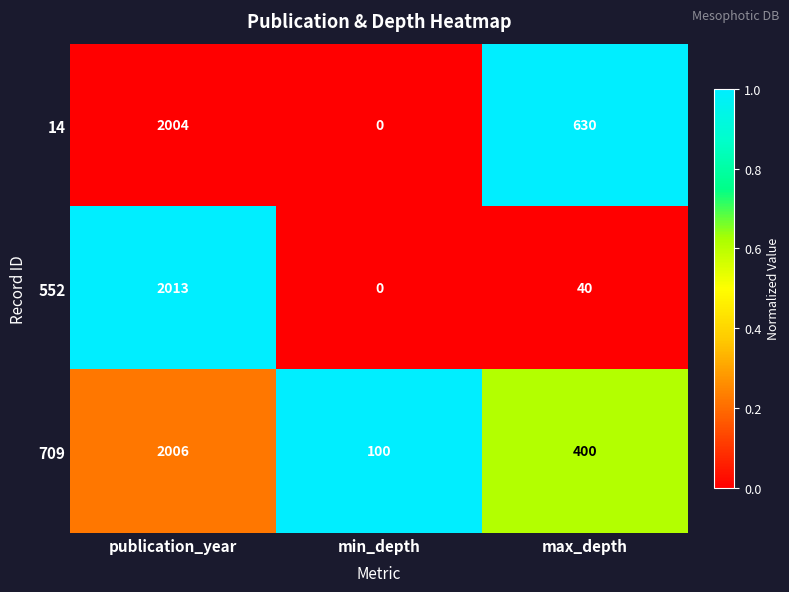

Reading left to right, extract all data points from this chart.

14: 2004	0	630
552: 2013	0	40
709: 2006	100	400